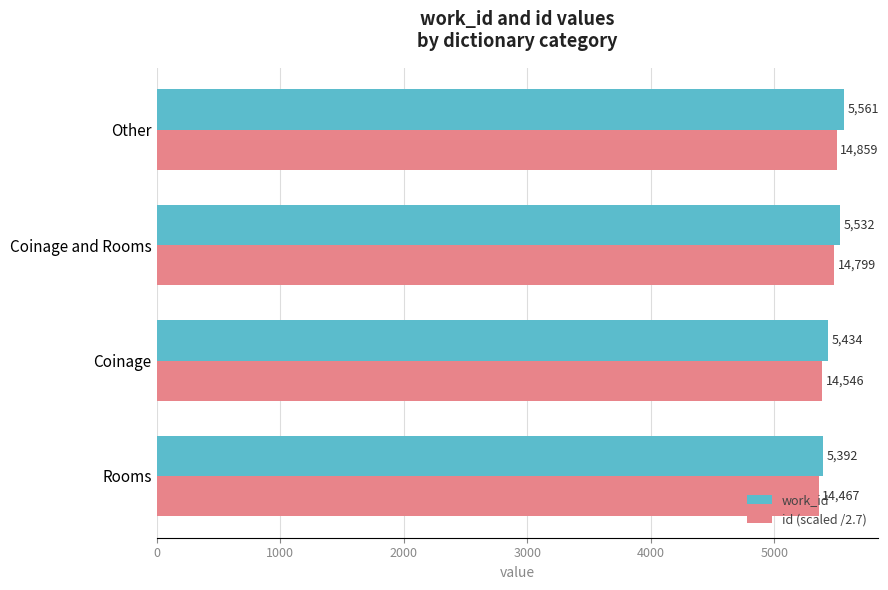

Rank the categories by work_id value from lowest to highest.

Rooms, Coinage, Coinage and Rooms, Other